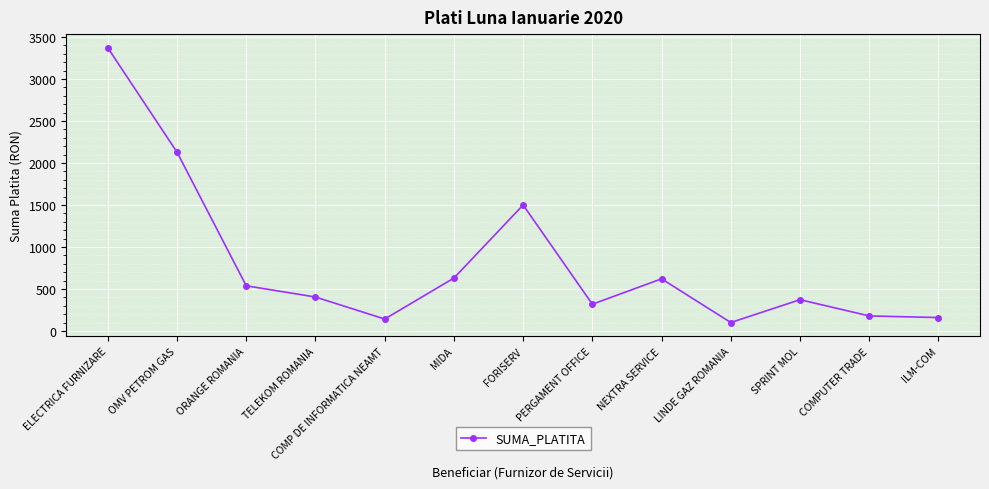

How many values are below 404?

6